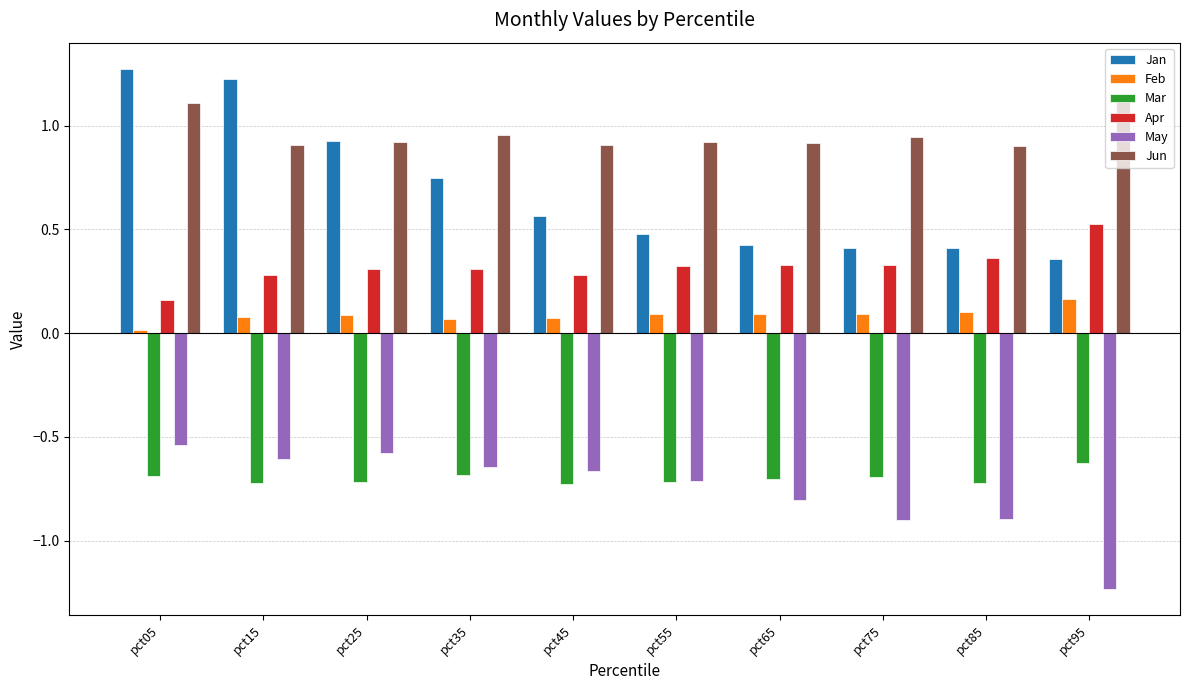

What is the sum of the Jan values at pct85 and pct25?

1.3